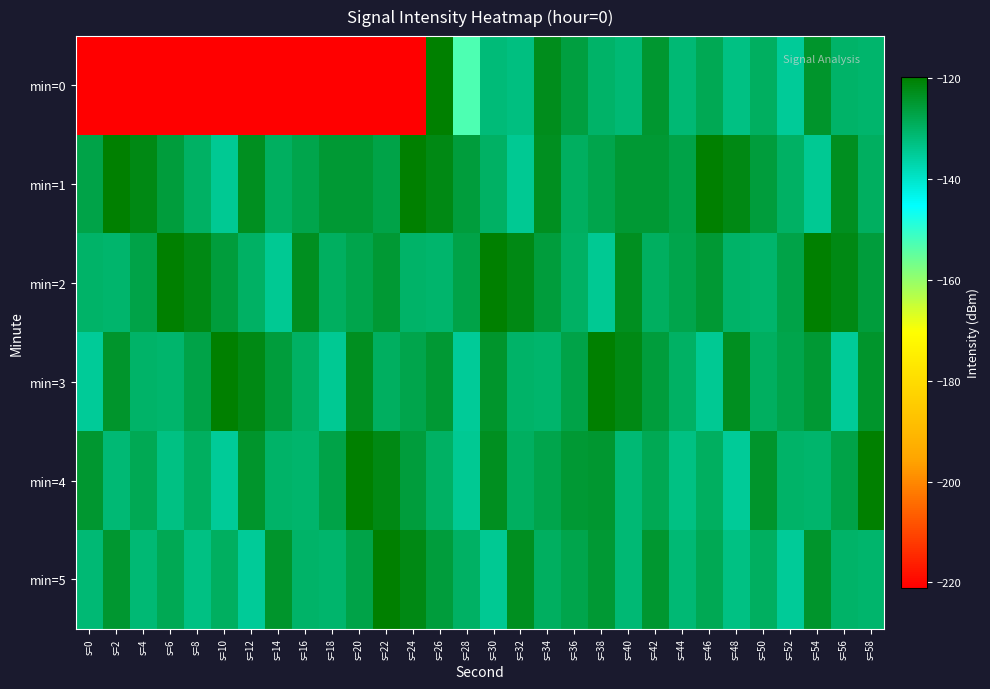

Which series has the largest range (max minus min)?

min=0